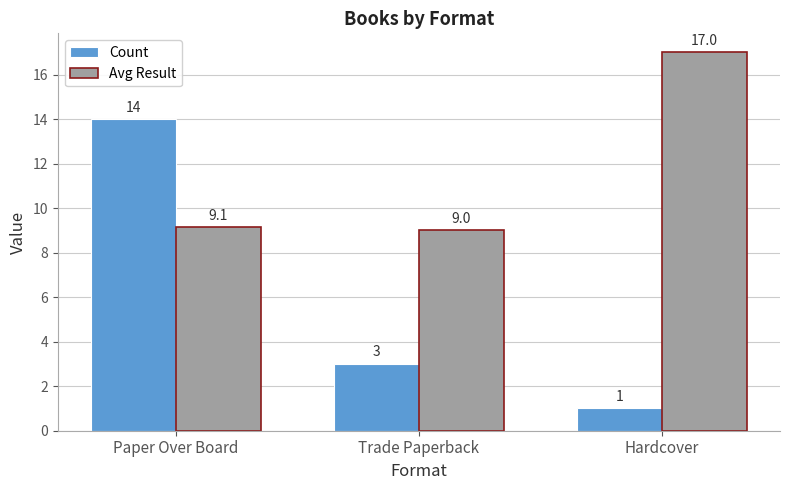

At how many categories does at least one series exceed 4?

3